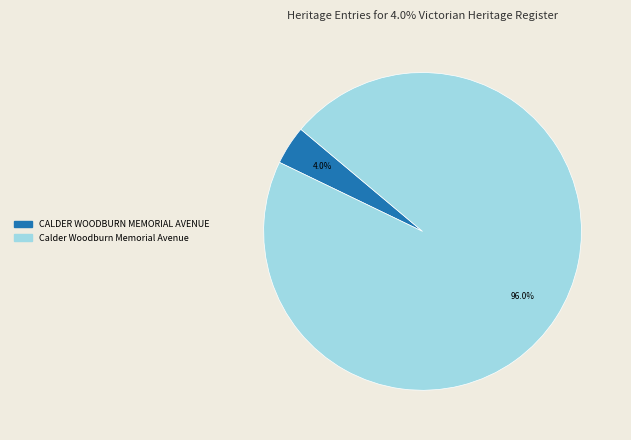

True or false: CALDER WOODBURN MEMORIAL AVENUE accounts for 4% of the total.

True